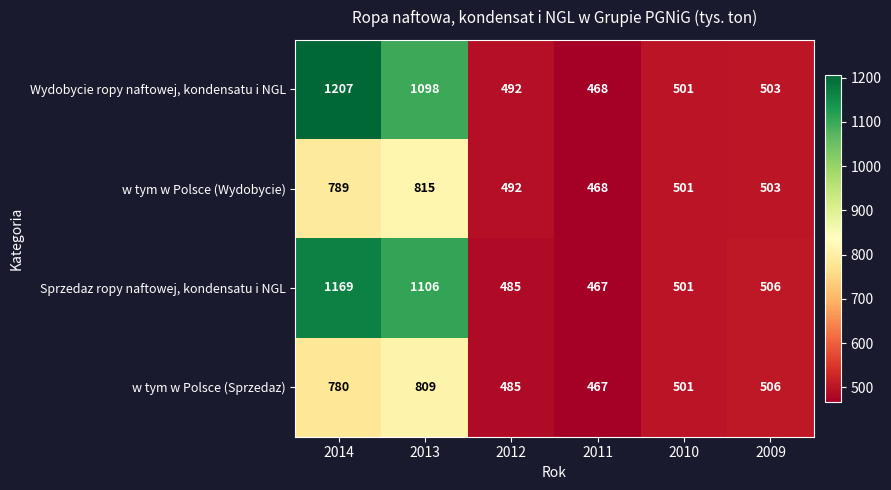

Which series has the widest spread of values?

Wydobycie ropy naftowej, kondensatu i NGL